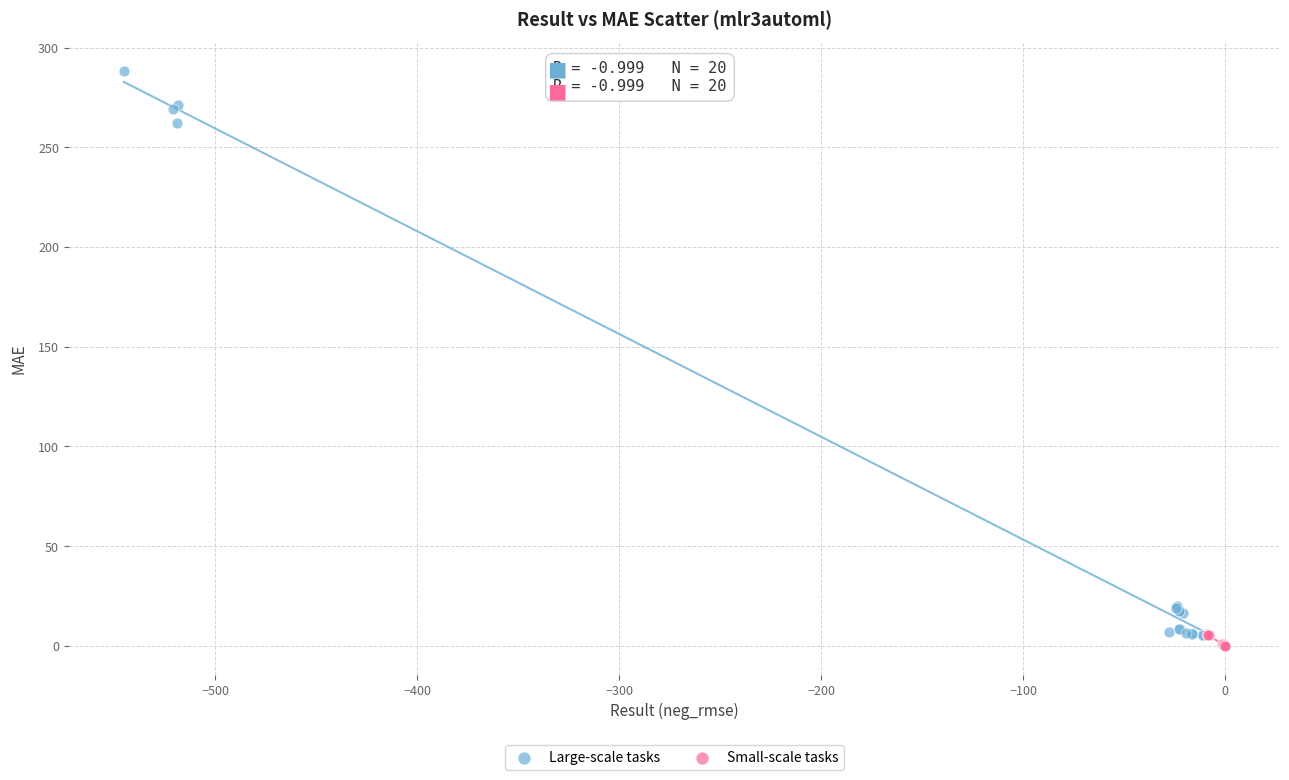

Which series has the widest spread of Y values?

Large-scale tasks